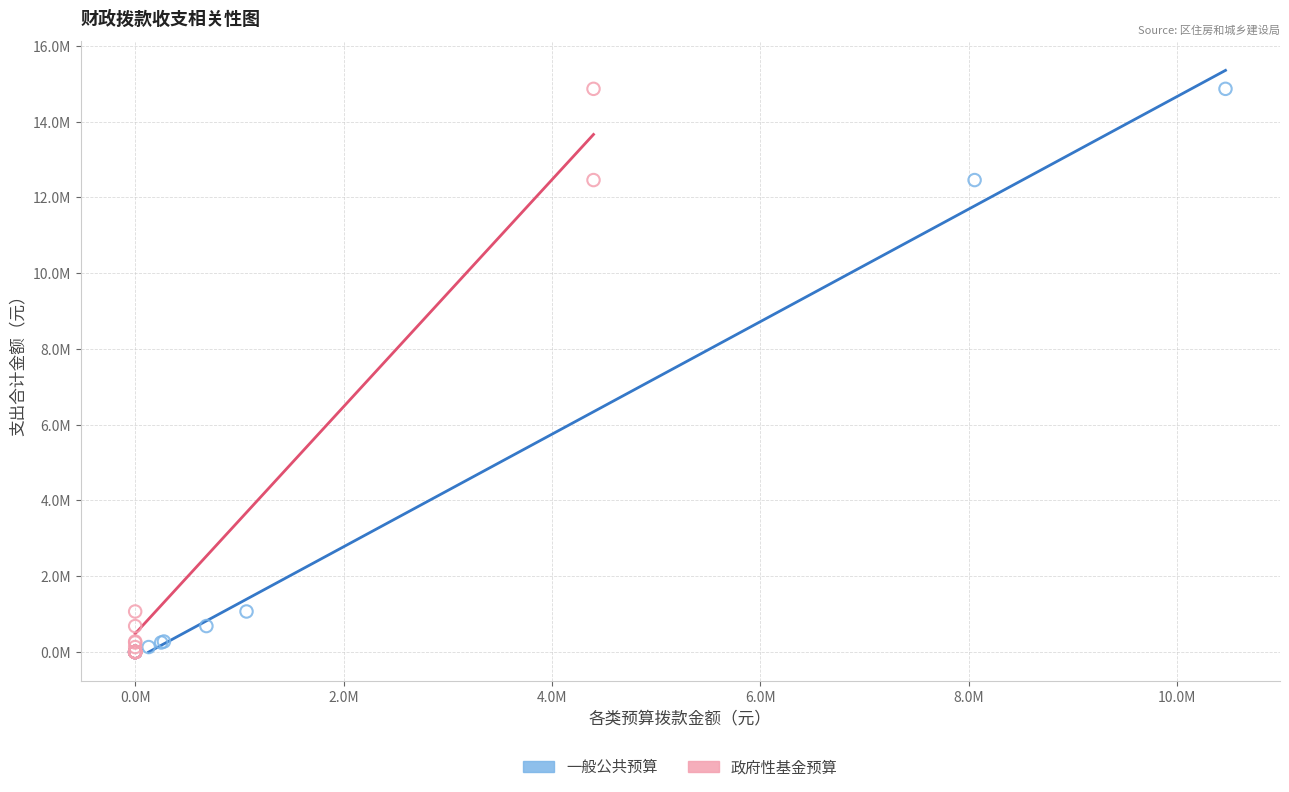

What are all the series names shown in the legend?

一般公共预算, 政府性基金预算